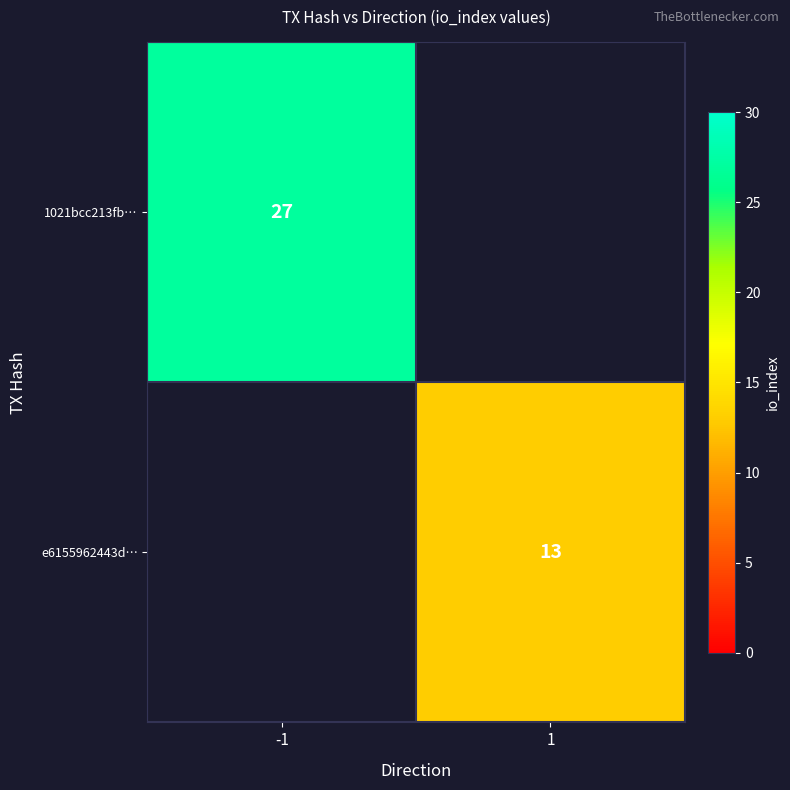

The 1021bcc213fb… series shows 45 at -1. True or false?

False